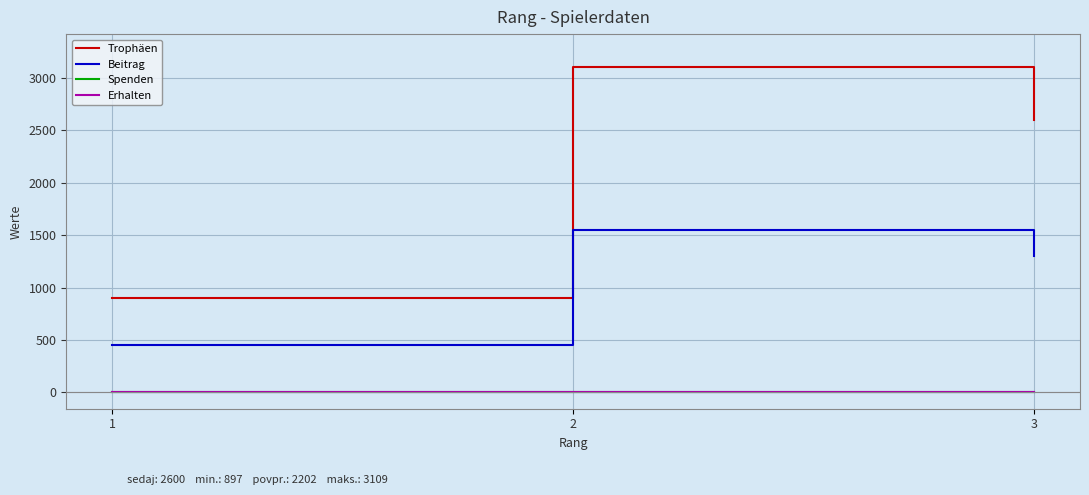

Is this an area chart (filled region under the line)?

No